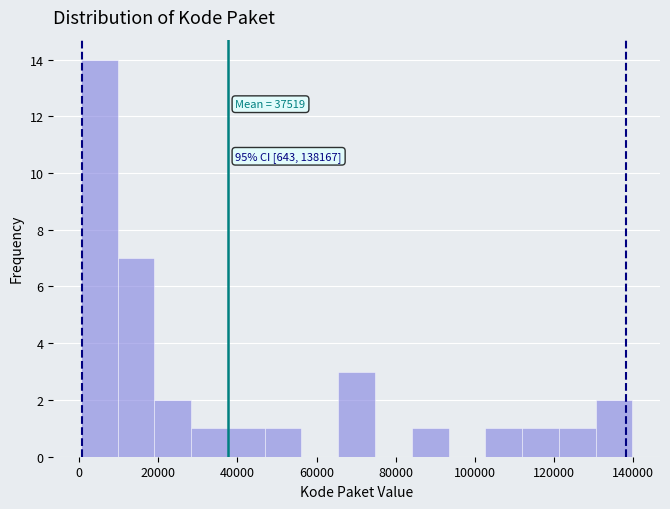

Which range on the x-axis has the tallest bar?

0 to 10000